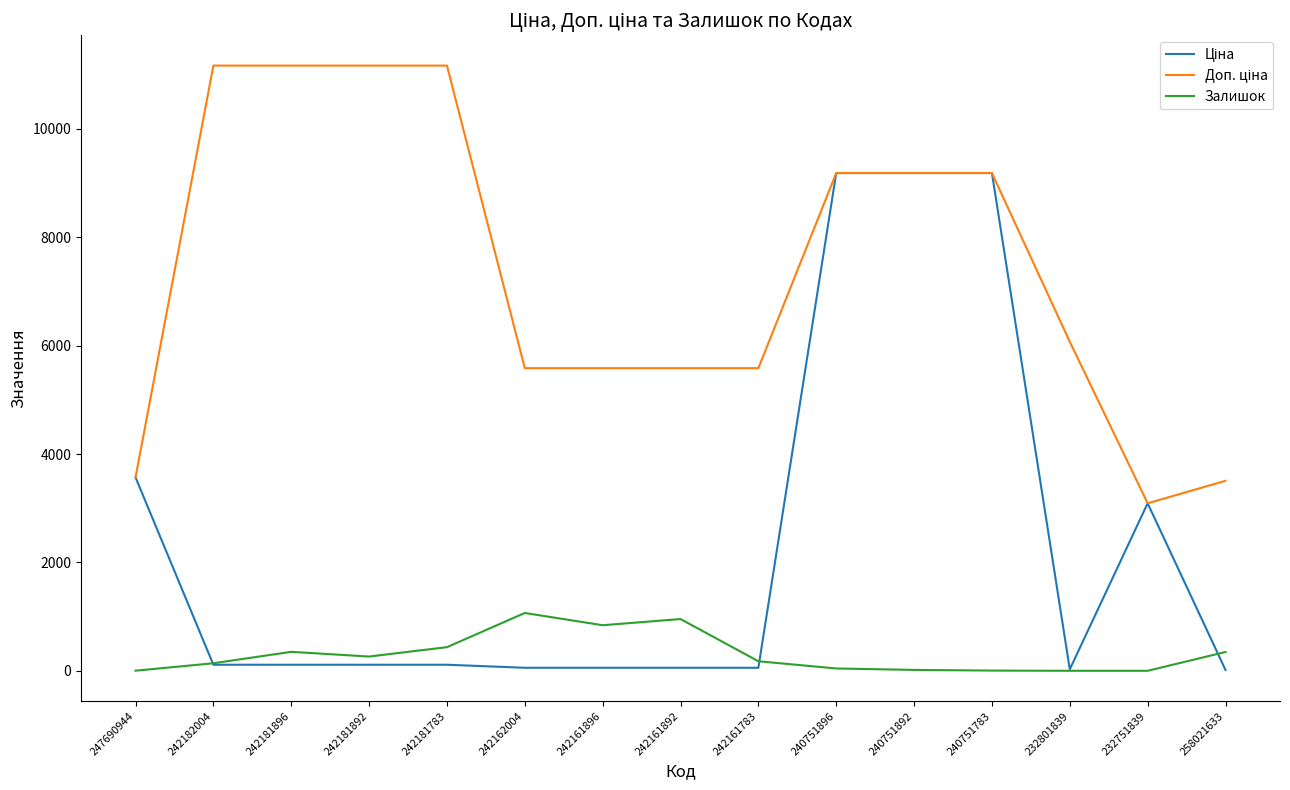

Is this an area chart (filled region under the line)?

No